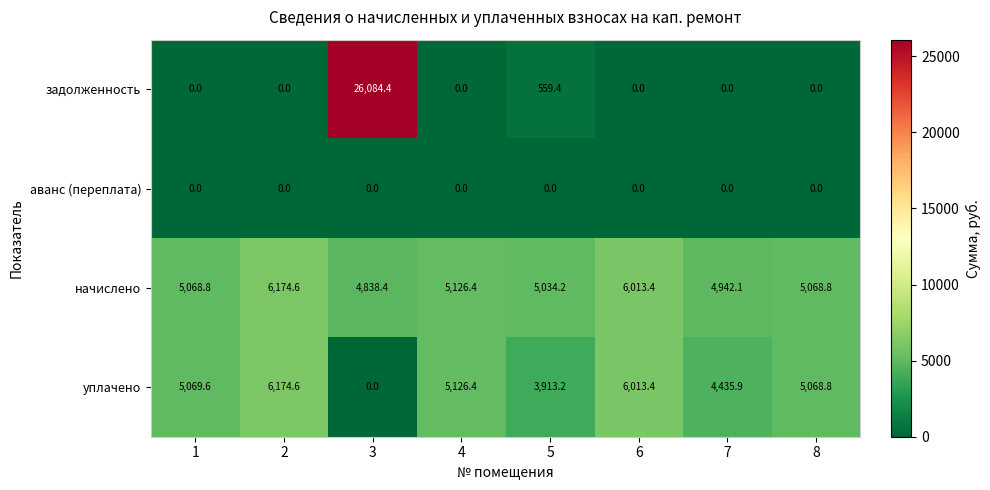

Which label corresponds to the largest value in the chart?

3